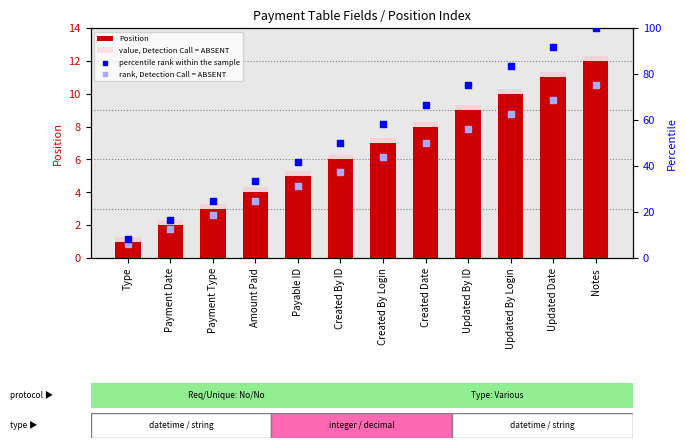

Is the value of rank, Detection Call = ABSENT at Amount Paid greater than the value of Position at Created By ID?

Yes